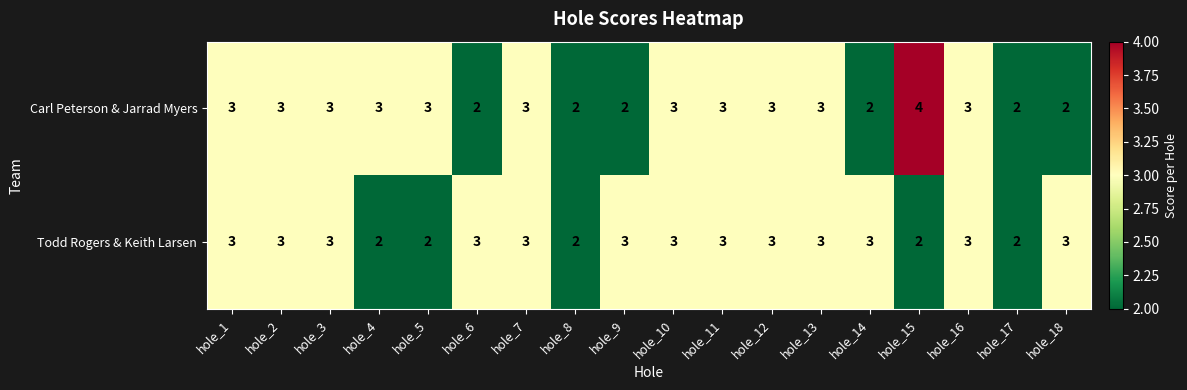

True or false: Carl Peterson & Jarrad Myers has a value of 5 at hole_4.

False